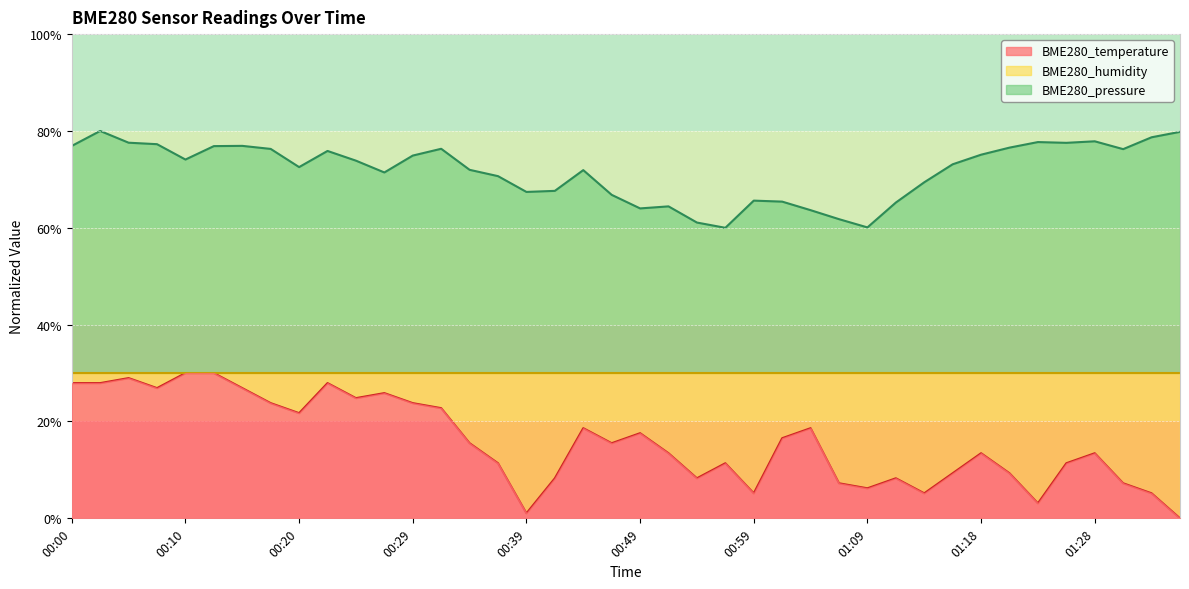

What is the difference between the highest and lowest values at 00:07?

50.4